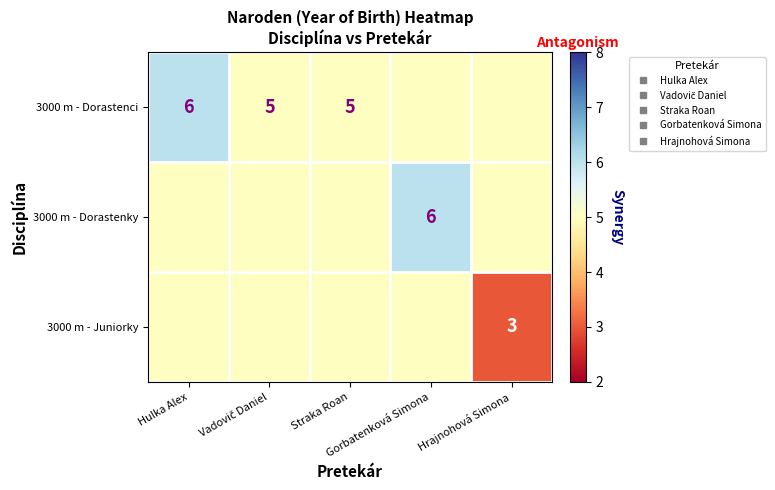

What is the difference between the maximum and minimum values in the 3000 m - Dorastenci series?

1